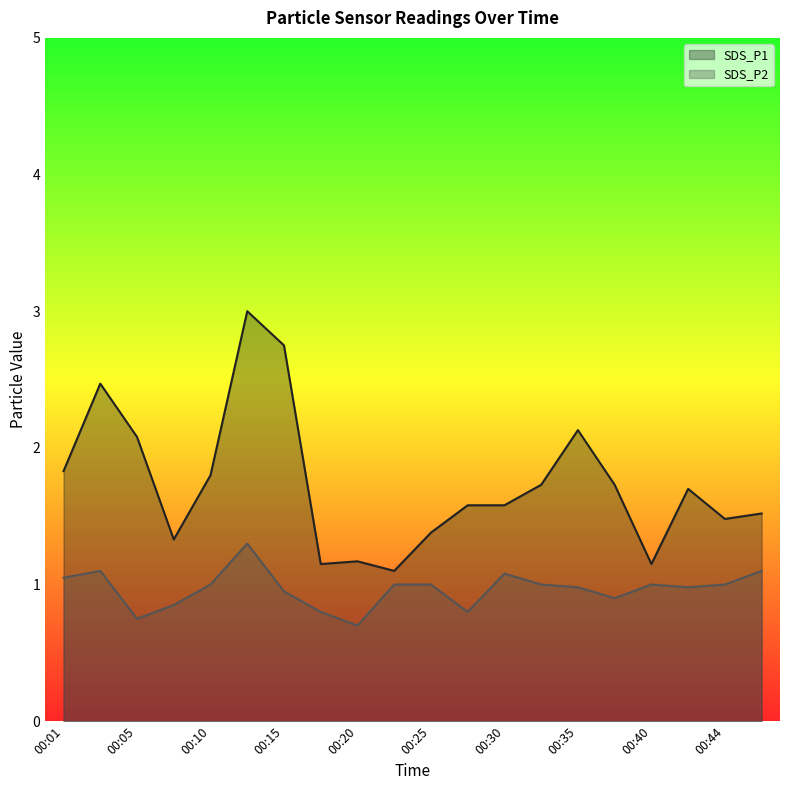

What is the total value across all series at 00:08?

2.2